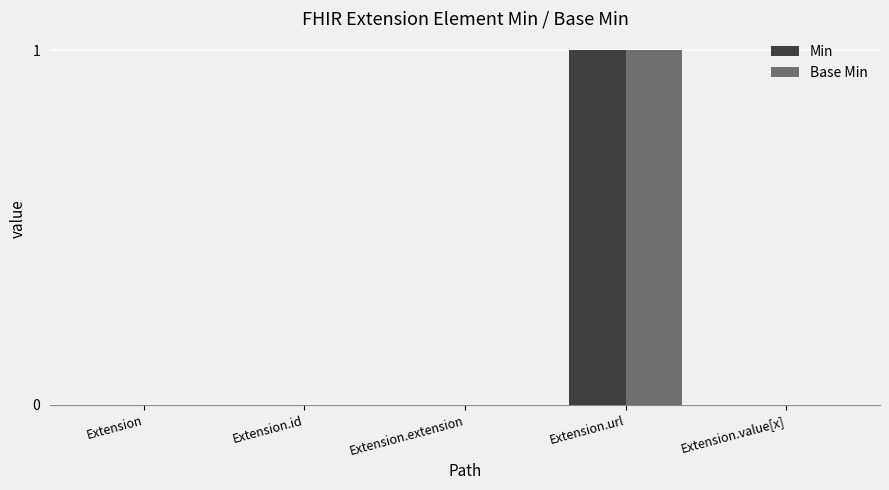

Reading left to right, list all the values displayed in this chart.

Min: 0	0	0	1	0
Base Min: 0	0	0	1	0